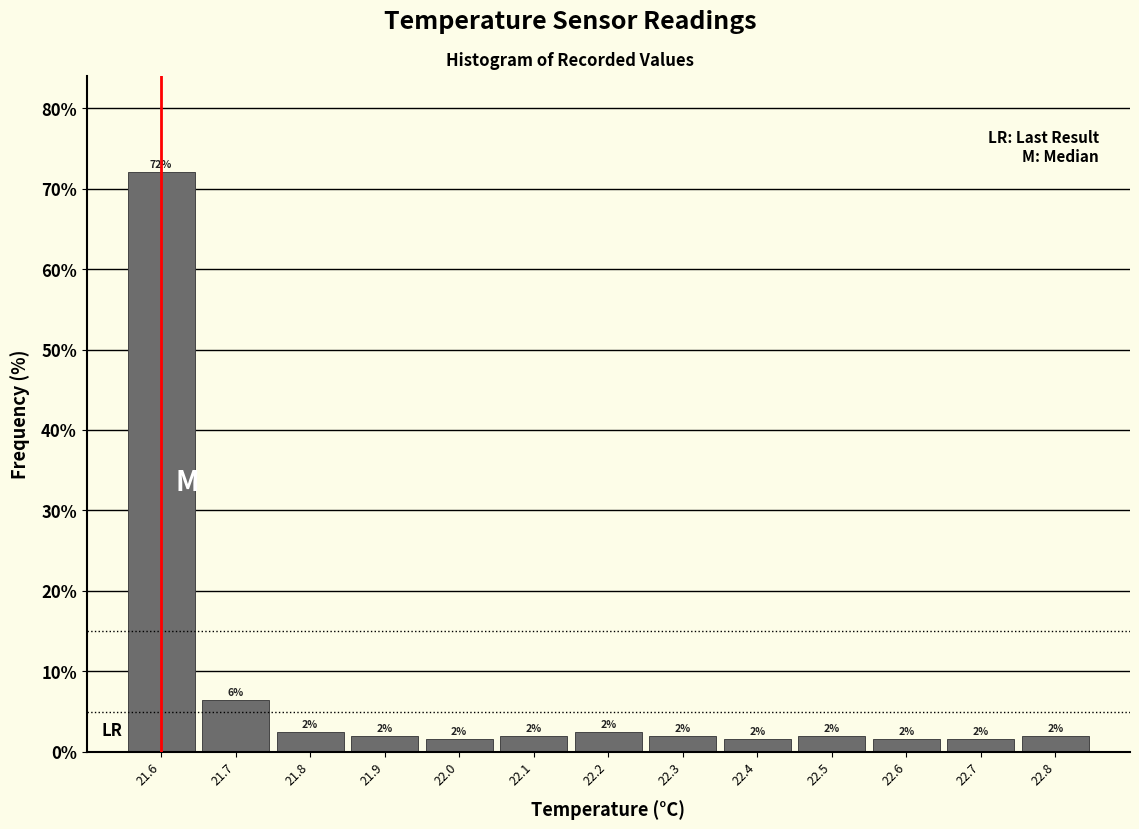

Over which range of the x-axis is the bar tallest?

21.55 to 21.65